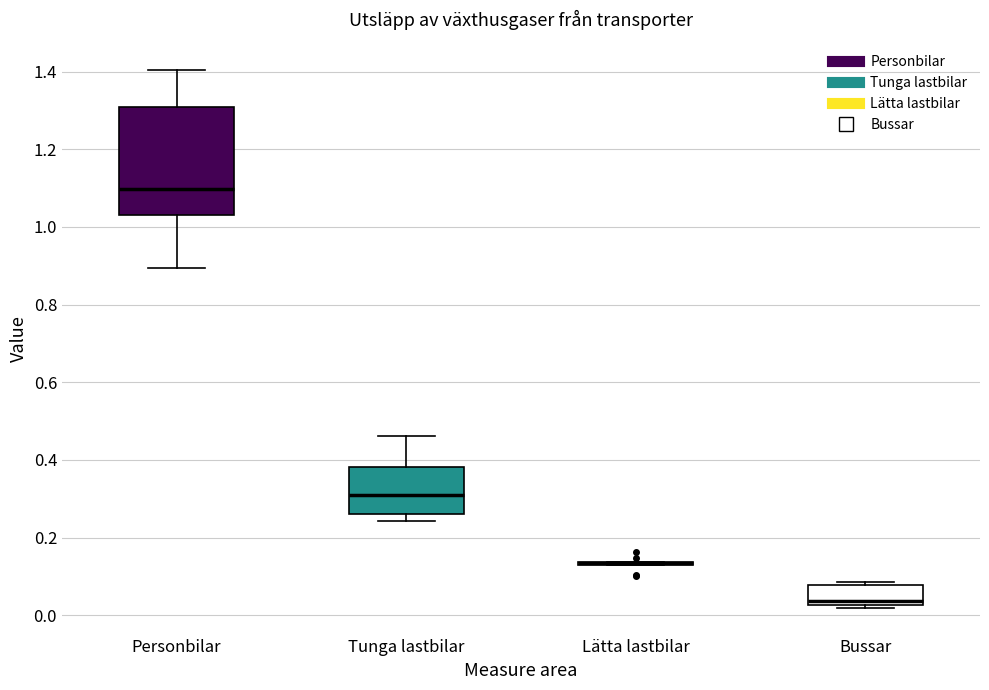

Where does the median line of the box for Personbilar sit on the y-axis? The values are not printed on the chart, so give them approximately, as read against the axis.

1.10